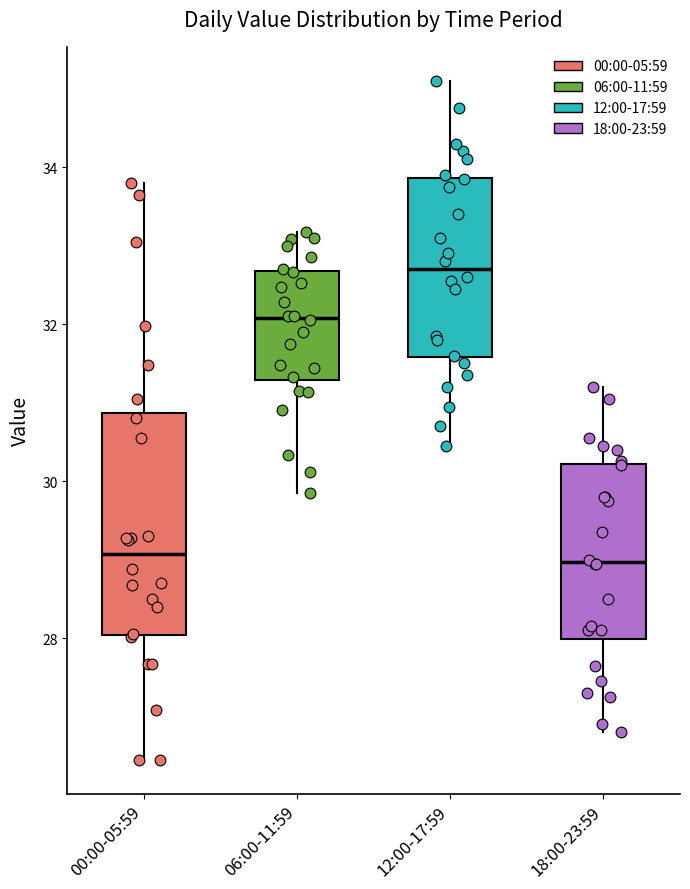

Reading left to right, read every box against the y-axis: the position of its median line, the range the box covers, and the ends of its whiskers. The values are not printed on the chart, so give them approximately, as read against the axis.

00:00-05:59: median 29.0, box 28.0 to 30.8, whiskers 26.4 to 33.8
06:00-11:59: median 32.0, box 31.2 to 32.6, whiskers 29.8 to 33.2
12:00-17:59: median 32.8, box 31.6 to 33.8, whiskers 30.4 to 35.2
18:00-23:59: median 29.0, box 28.0 to 30.2, whiskers 26.8 to 31.2